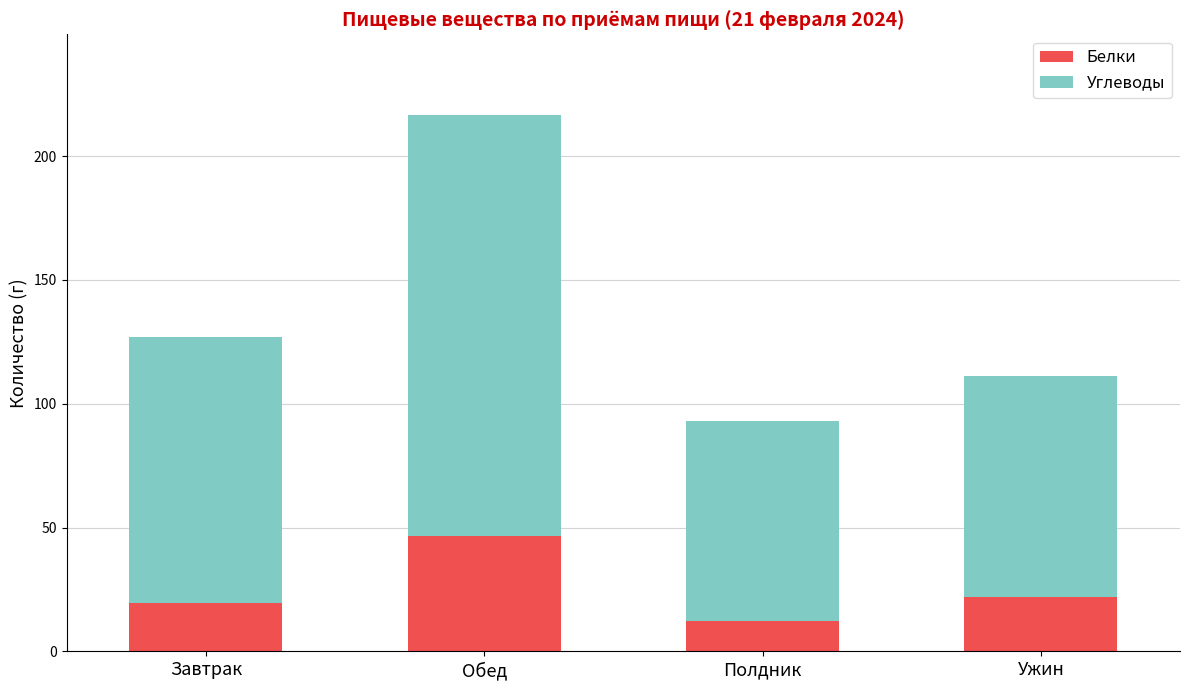

What is the approximate value of Белки at Обед?

46.6